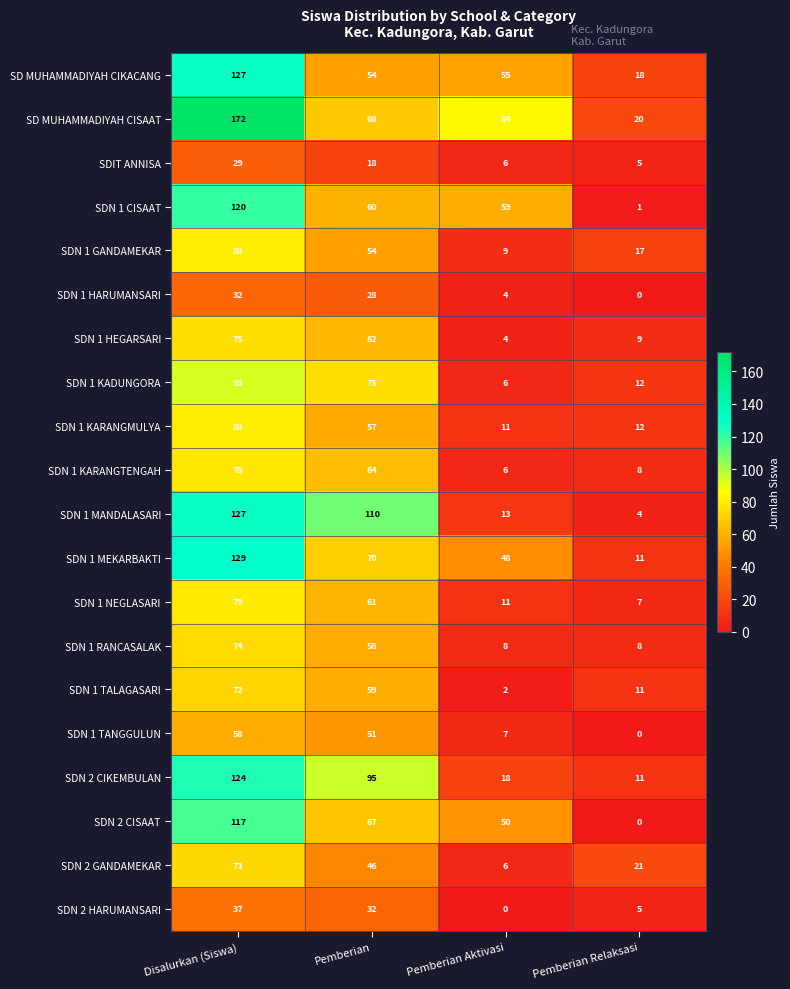

What is the maximum value shown in the chart?

172